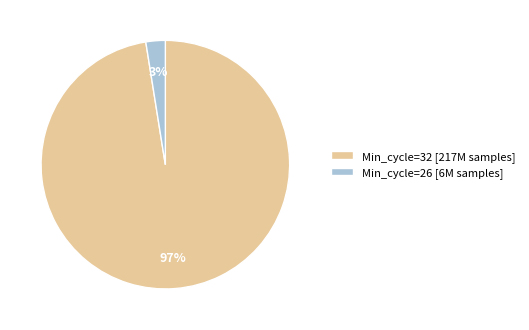

Rank the categories by value from lowest to highest.

Min_cycle=26 [6M samples], Min_cycle=32 [217M samples]